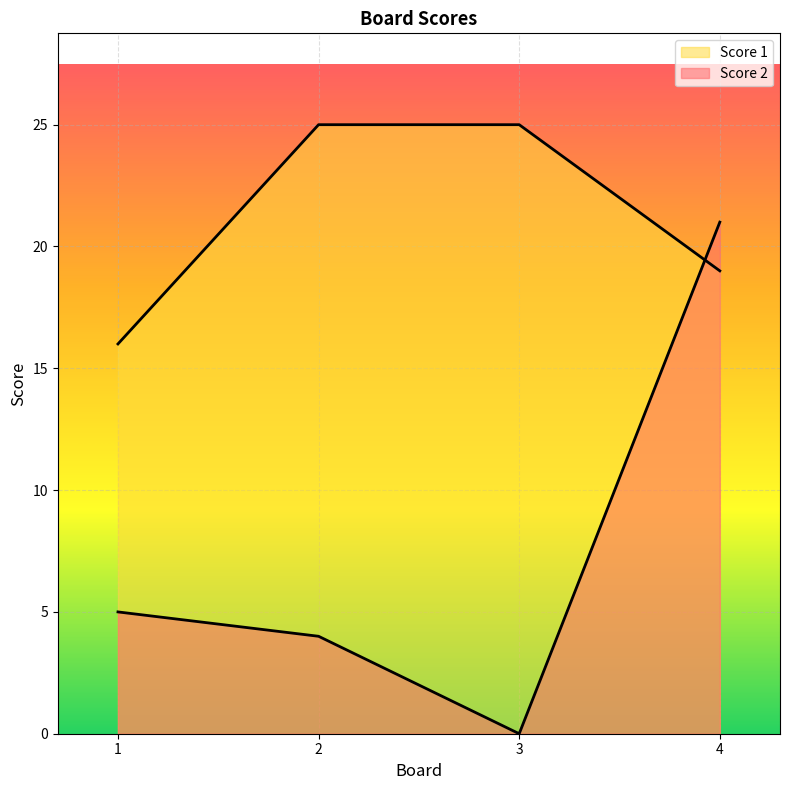

At 1, list the series in order from largest to smallest.

Score 1, Score 2